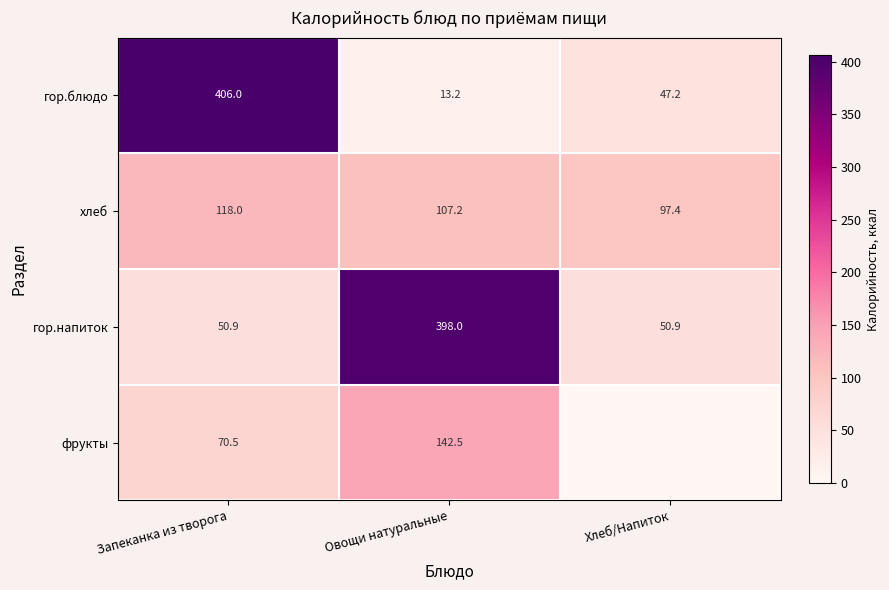

How many values in the хлеб series are below 107?

1